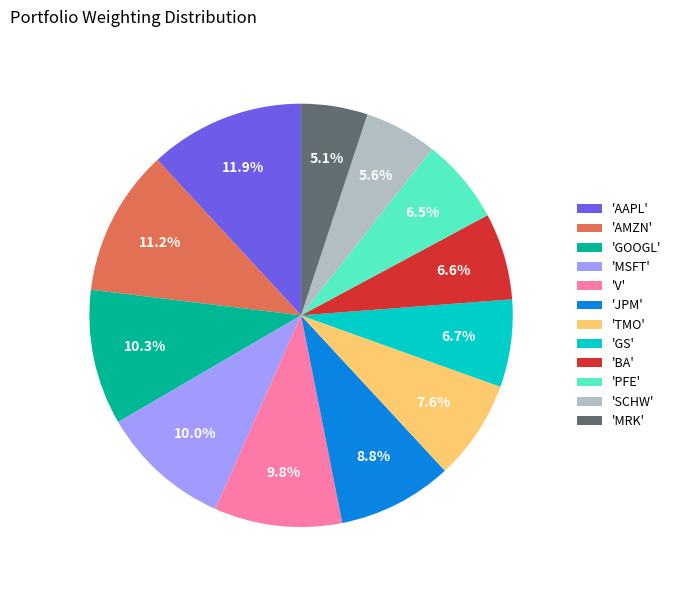

Which has a higher value, 'GOOGL' or 'GS'?

'GOOGL'